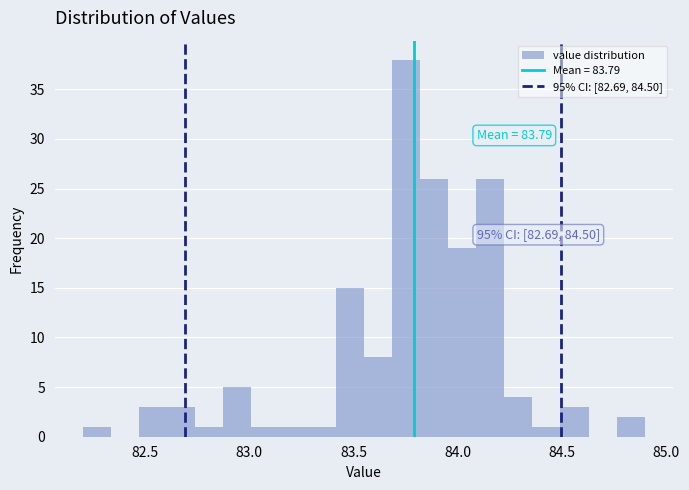

Around what value on the x-axis is the tallest bar? Give the approximate position of its centre, as read against the axis.

83.75